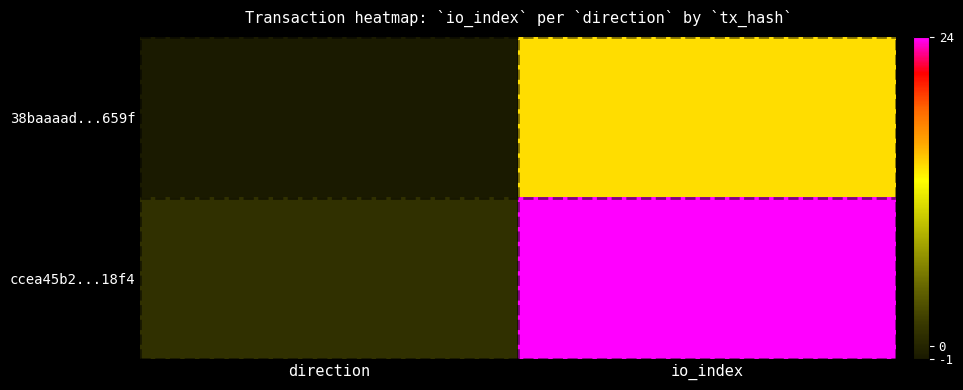

Reading left to right, transcribe all the data shown in this chart.

38baaaad...659f: direction=-1	io_index=14
ccea45b2...18f4: direction=1	io_index=24